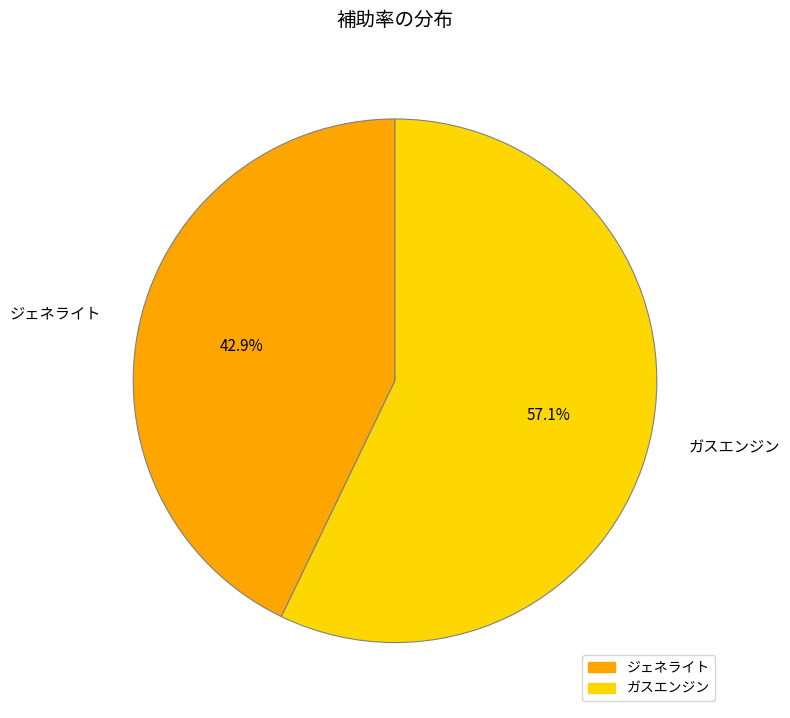

Is it true that ジェネライト is 43% of the pie?

True